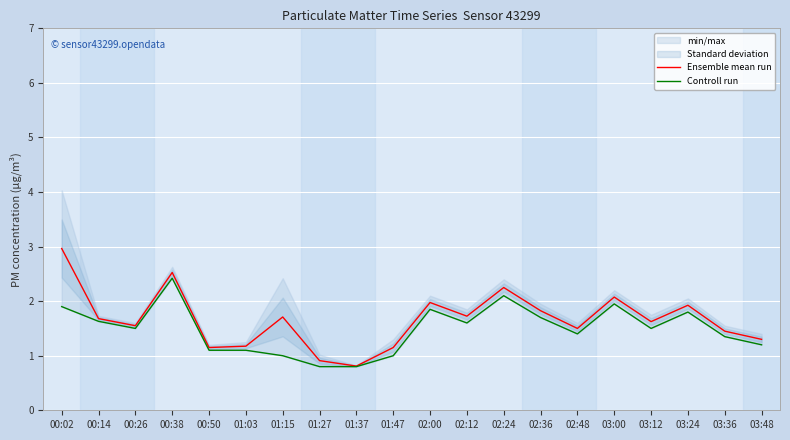

Is it true that Controll run equals 0.3 at 01:37?

False